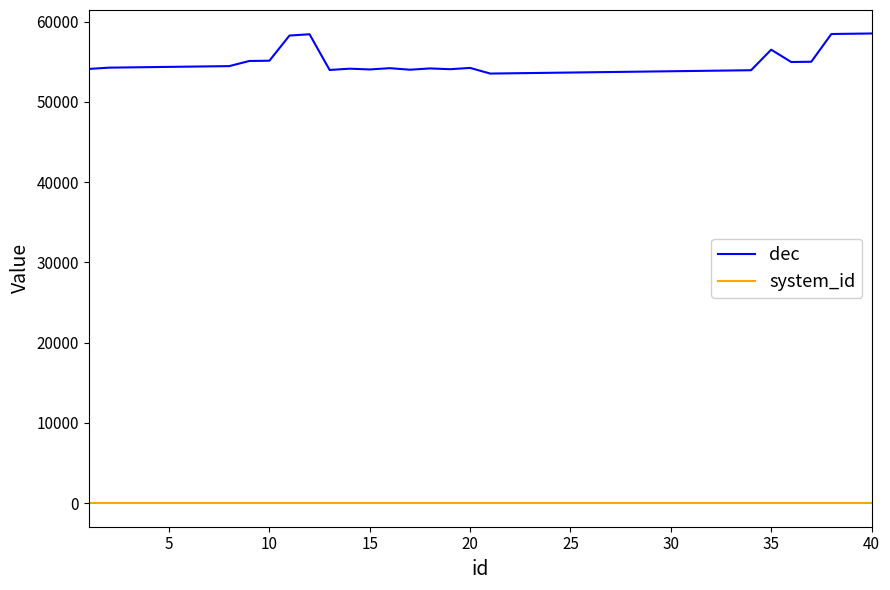

List the series in order of their peak value, lowest first.

system_id, dec